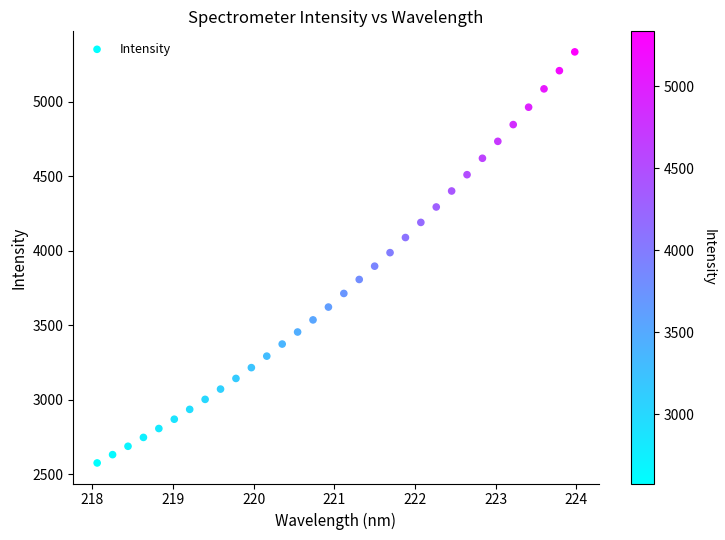

What is the range of X values (max minus min)?

5.9